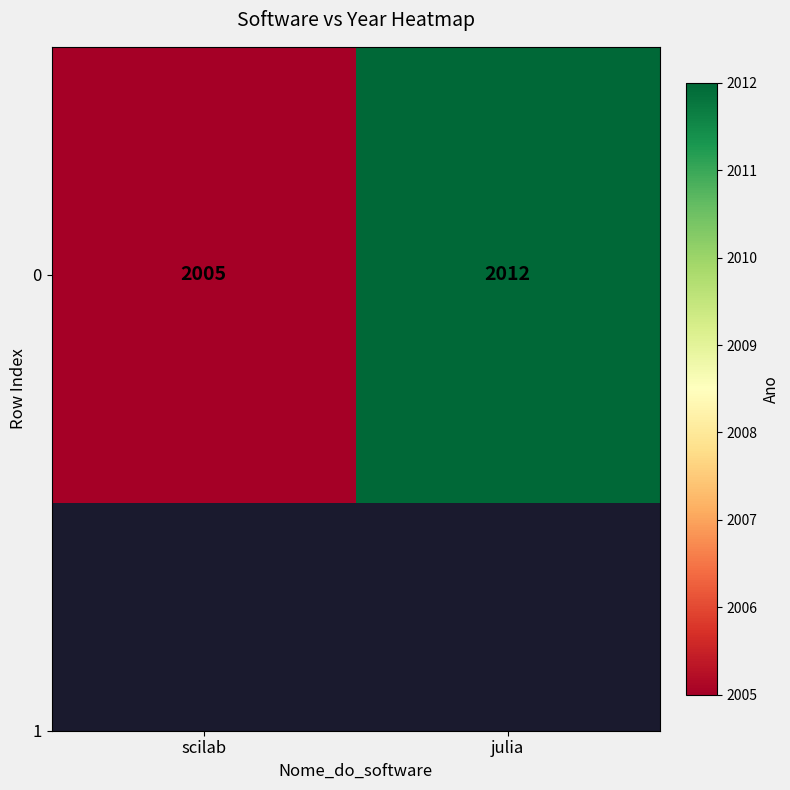

The value at scilab is 2005. True or false?

True